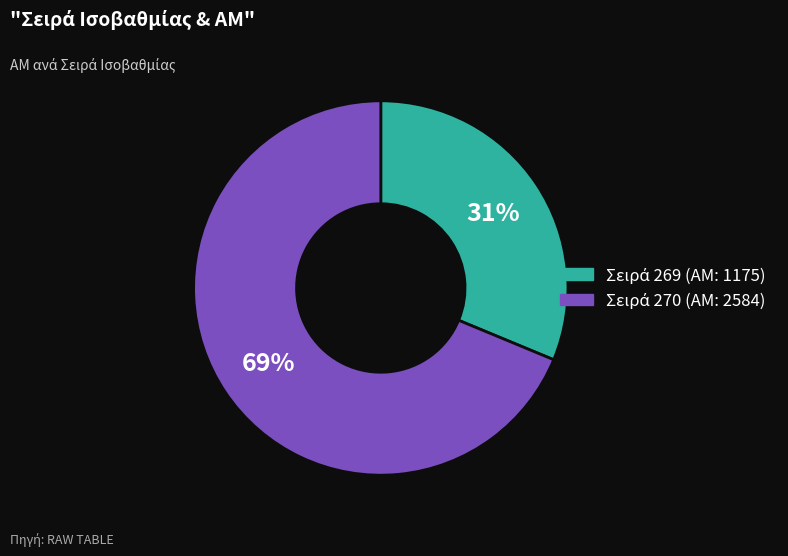

Does any single category account for the majority?

Yes